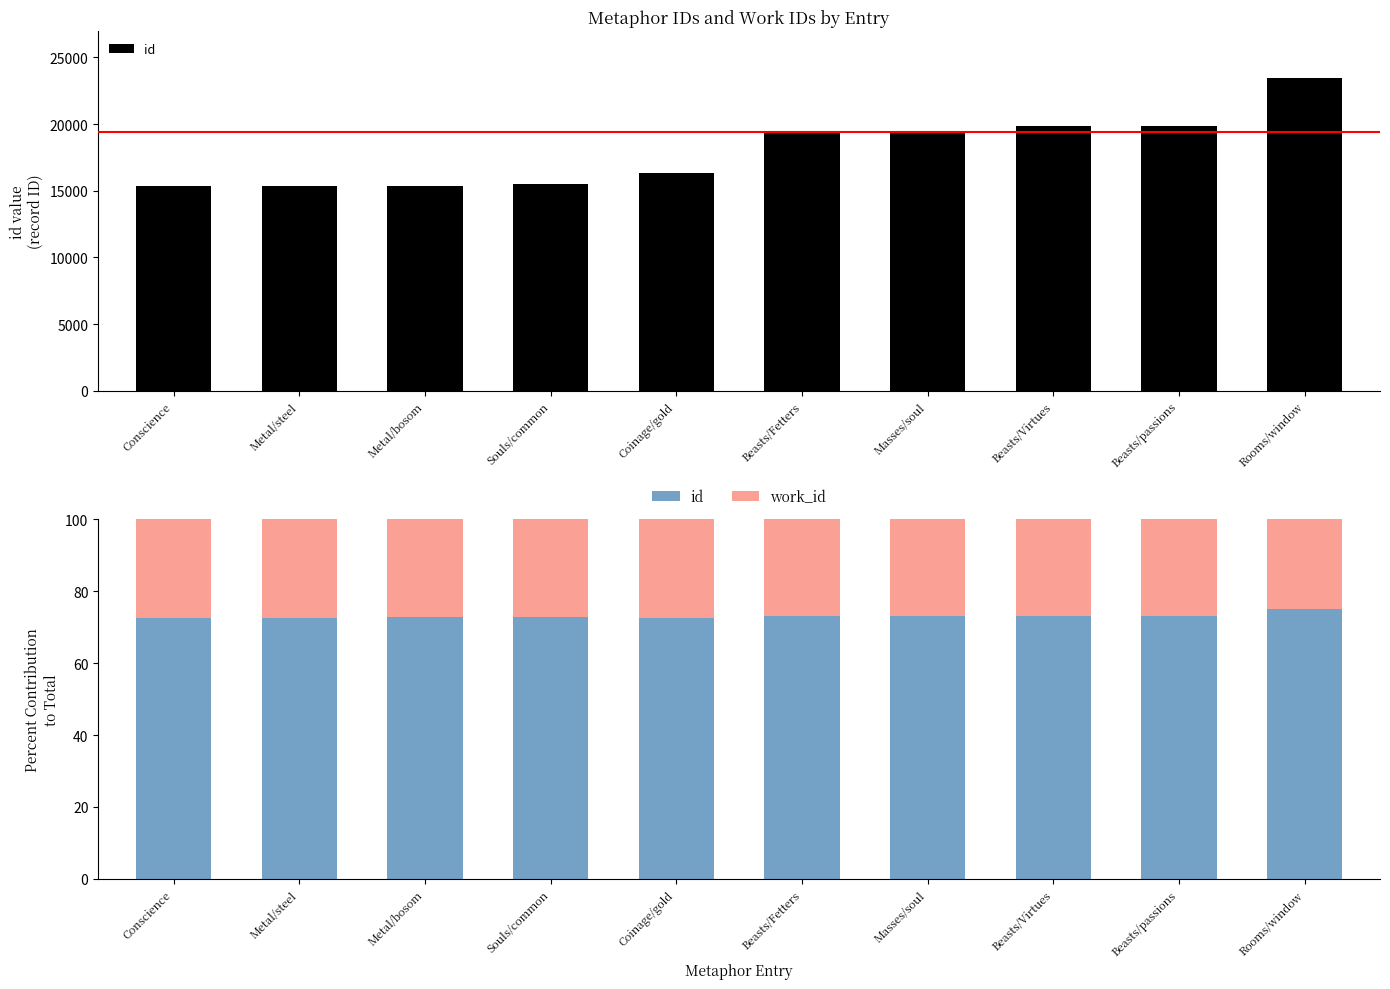

What is the label of the 9th bar from the right?

Metal/steel